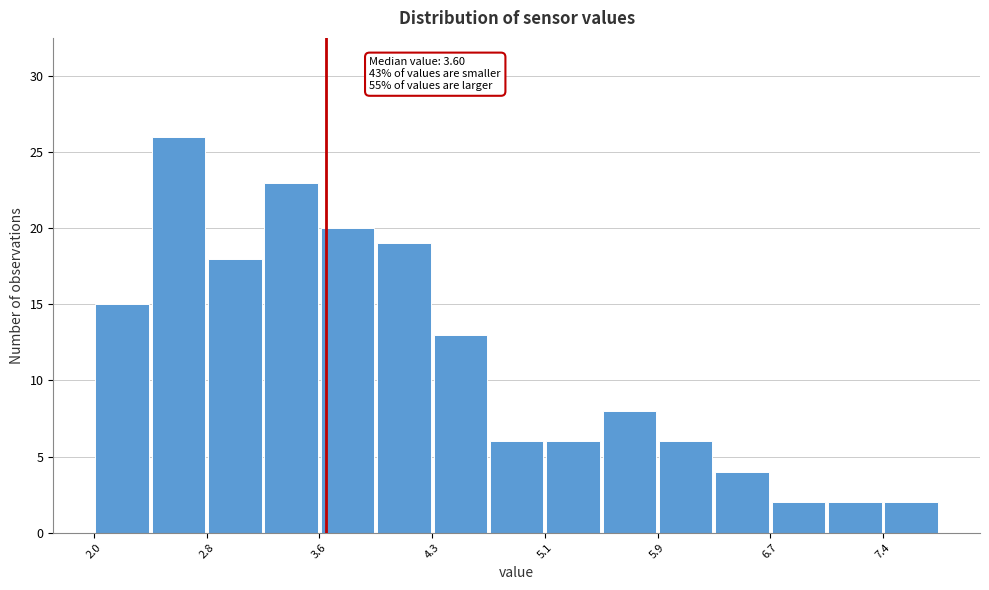

Read against the x-axis, roughly where is the centre of the tallest bar?

2.6